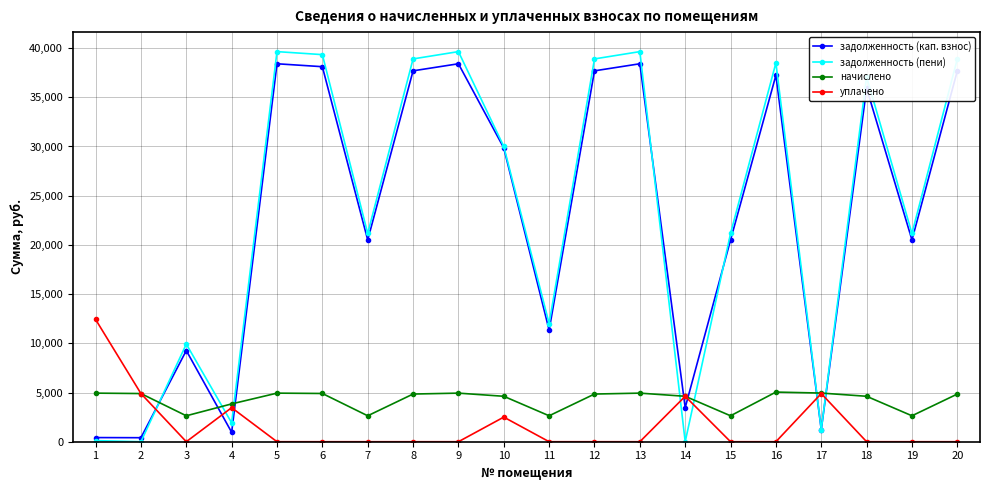

Which category has the highest value in the уплачено series?

1